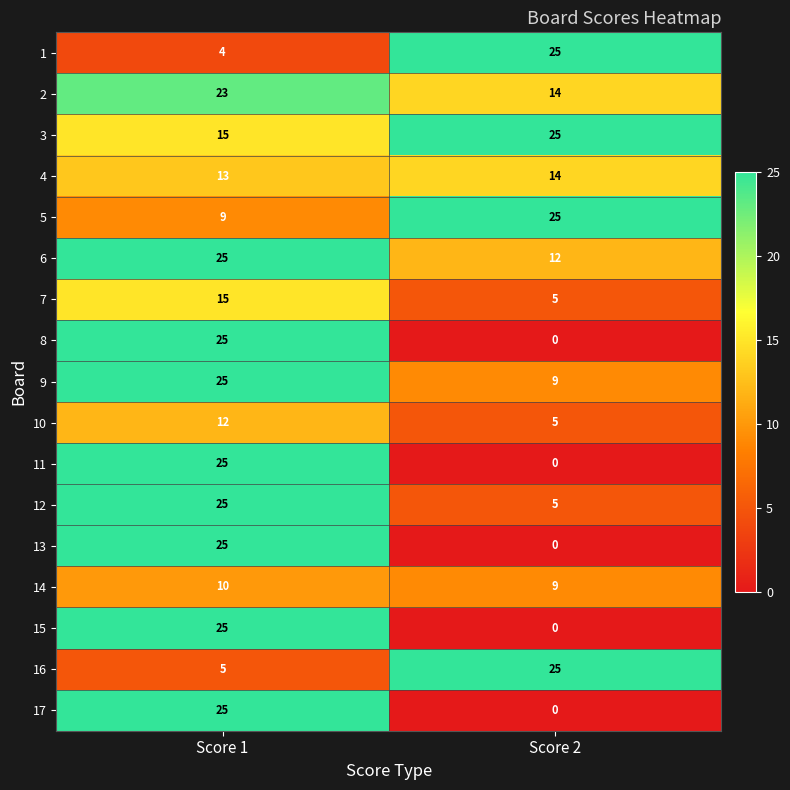

At which label is 11 closest to 12?

Score 2